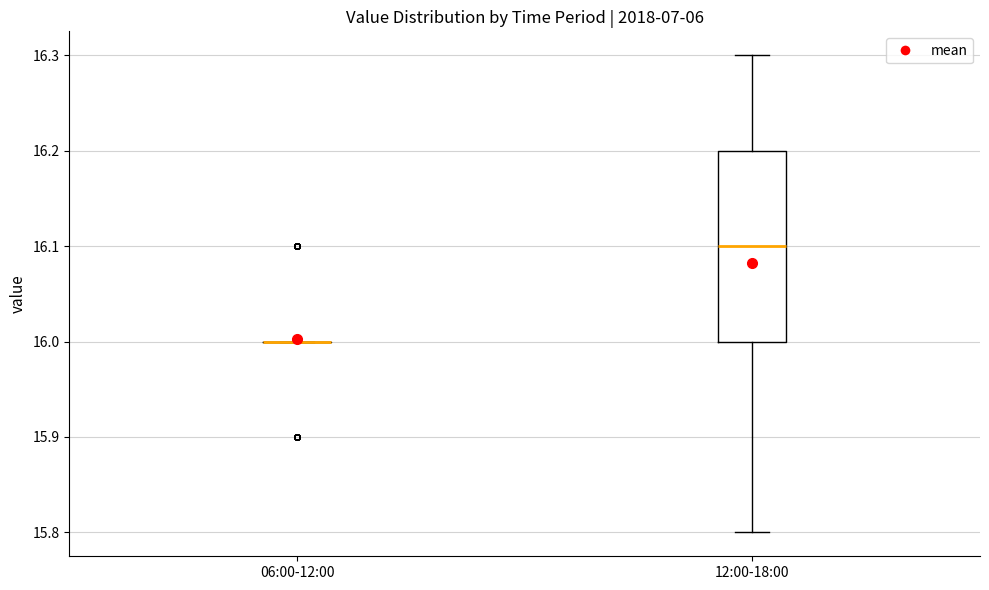

Which box is the tallest, from its lower edge to its upper edge?

12:00-18:00